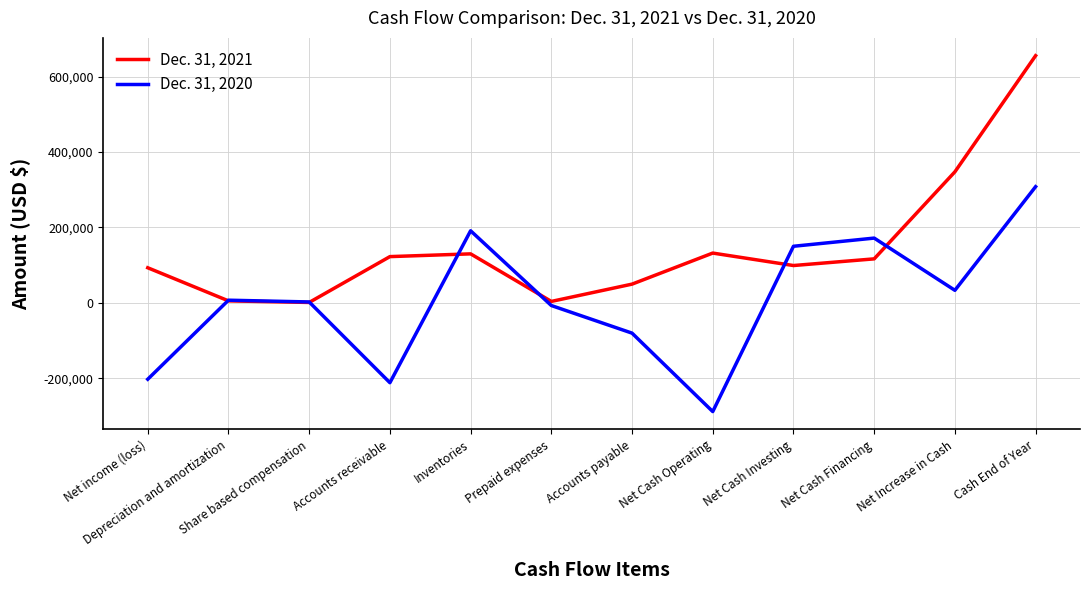

Is it true that Dec. 31, 2021 equals 92989 at Net income (loss)?

True